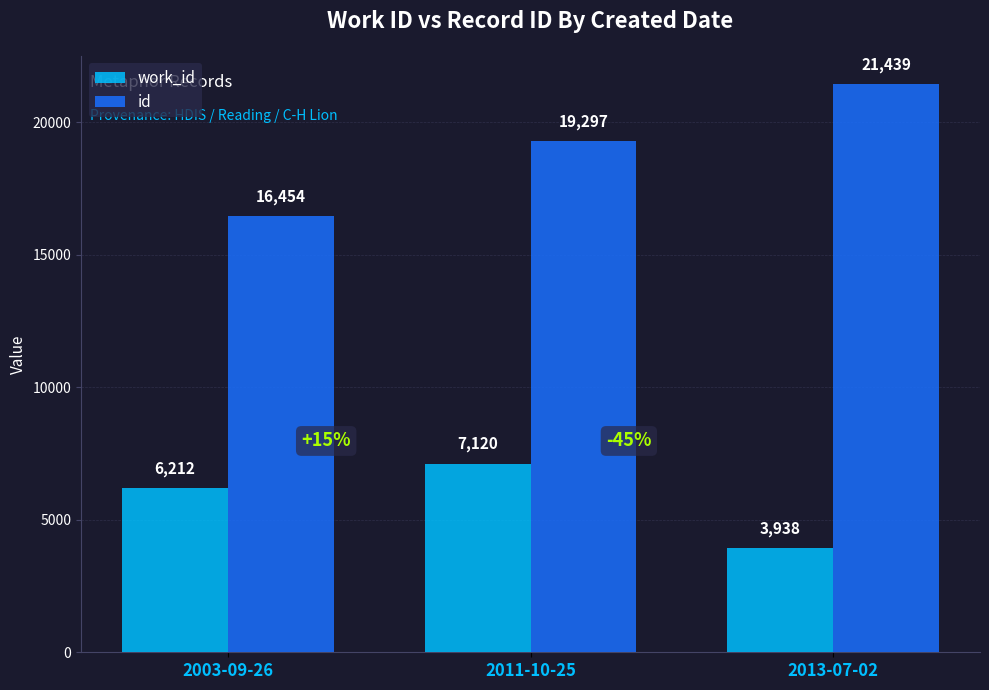

What value does the work_id series have at 2013-07-02?

3938